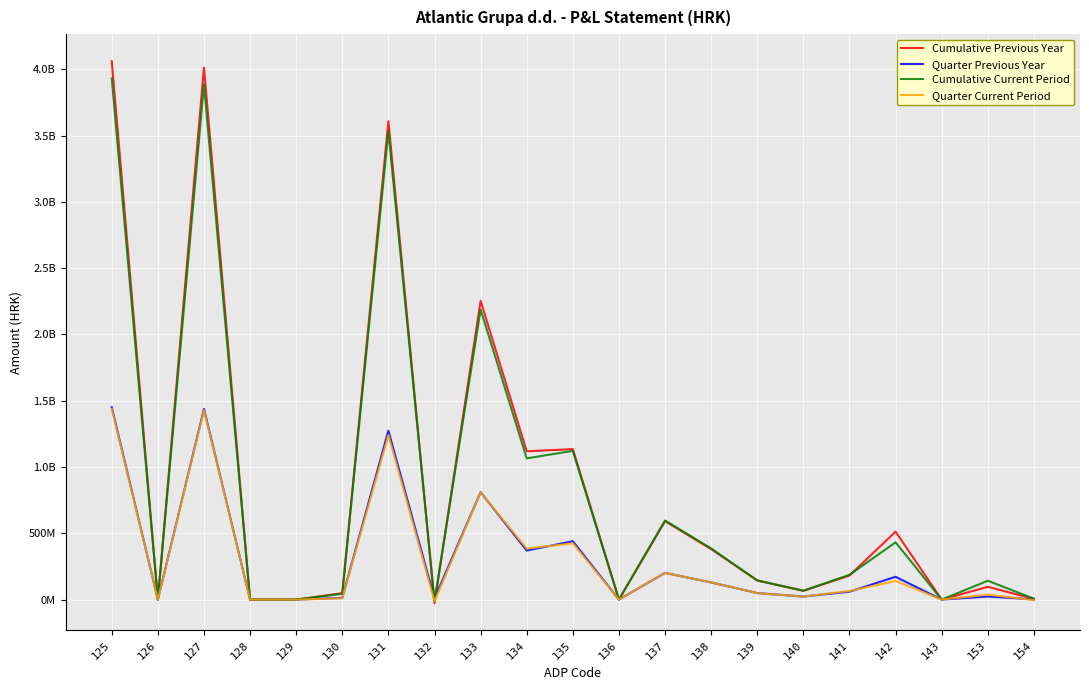

What is the difference between the maximum and minimum values in the Quarter Current Period series?

1450177861